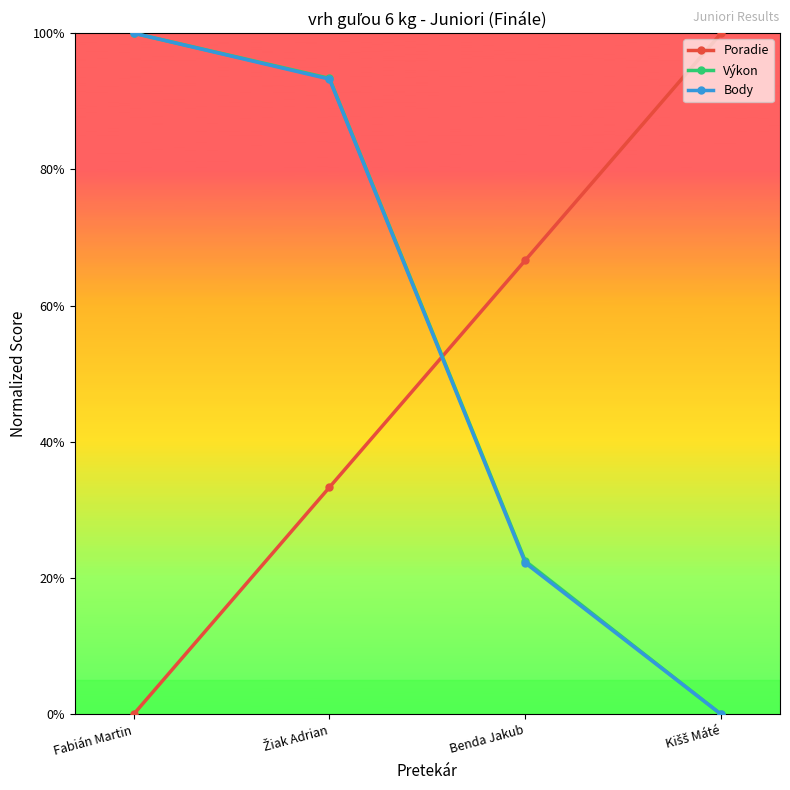

True or false: Výkon and Poradie intersect in this chart.

True